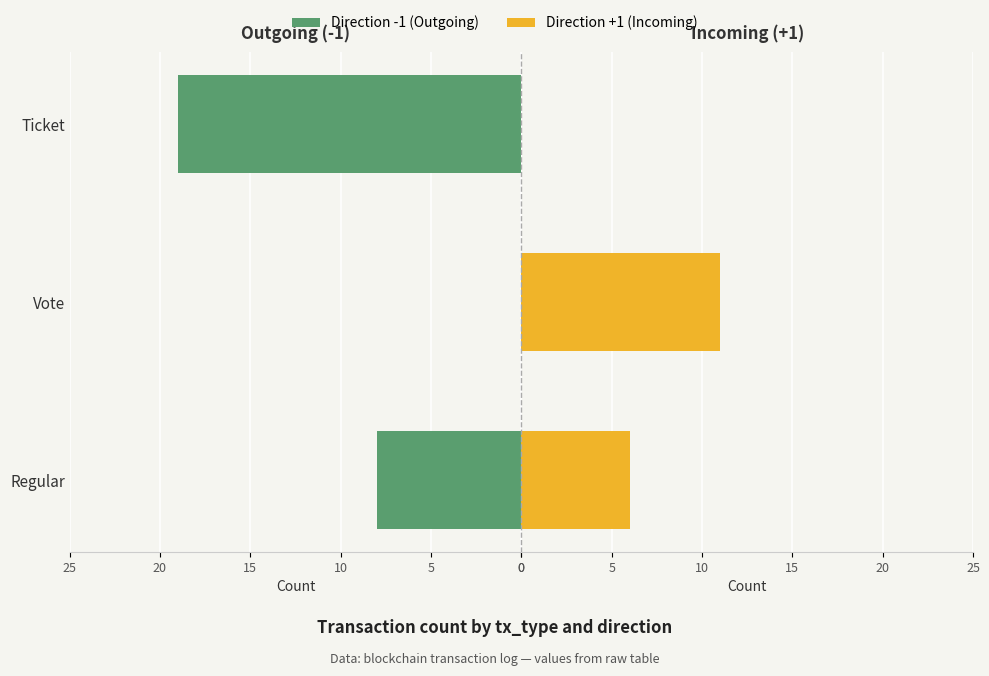

At how many categories does at least one series exceed 9?

2